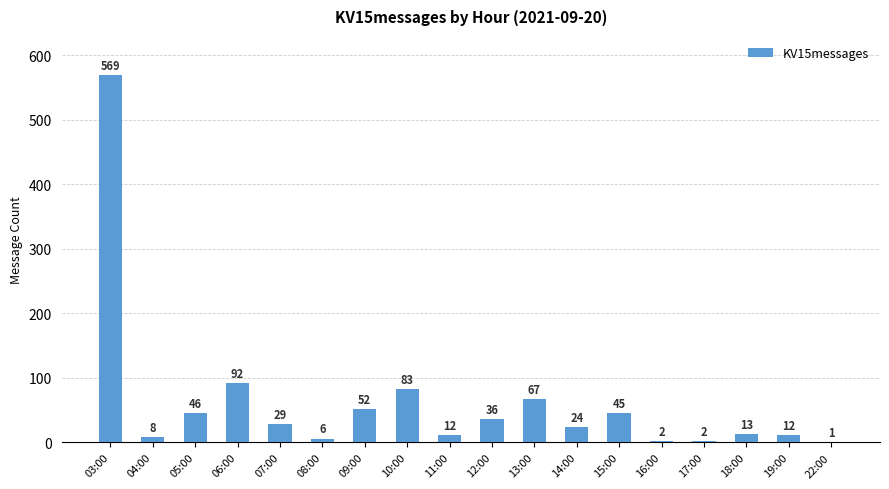

How many data points does each series have?

18